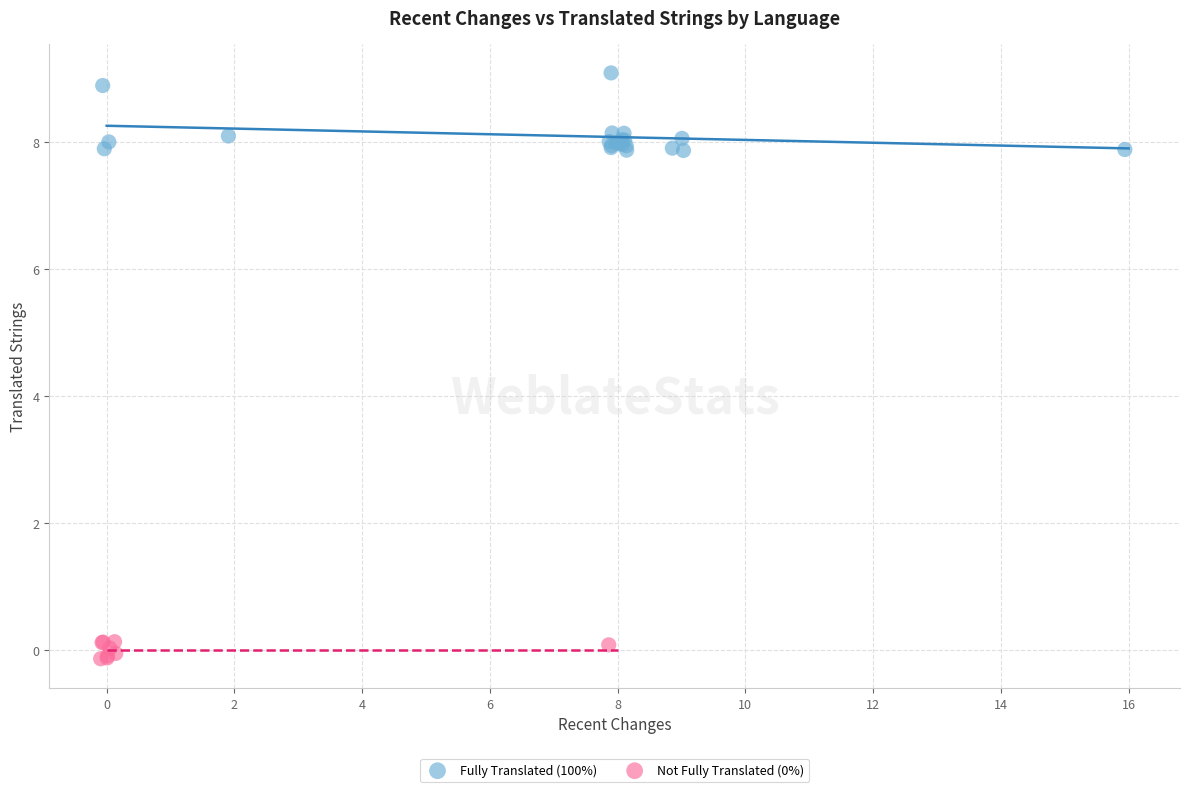

Which series contains the highest Y value?

Fully Translated (100%)